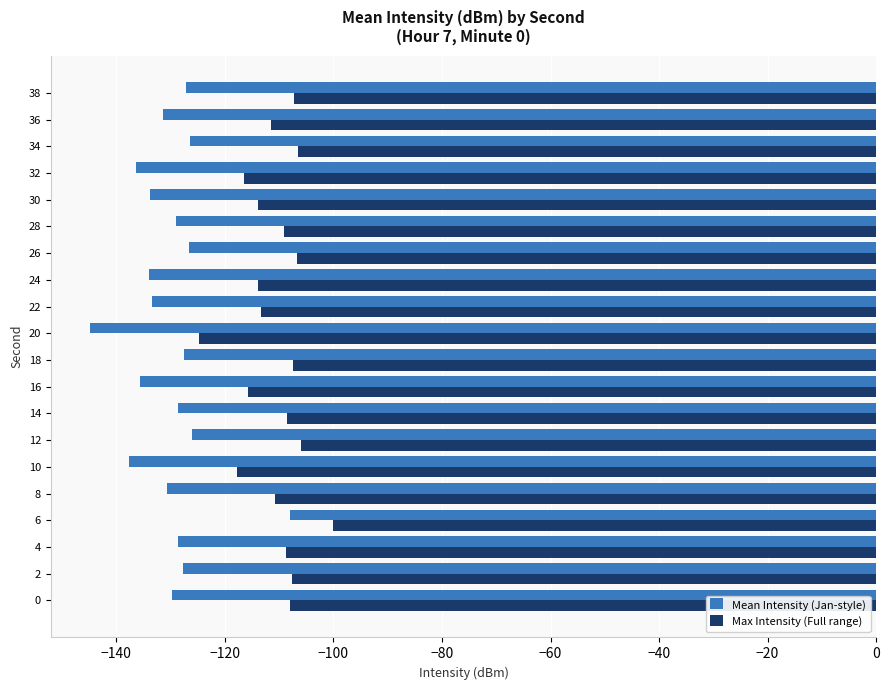

What is the highest value of the Max Intensity (Full range) series?

-100.1